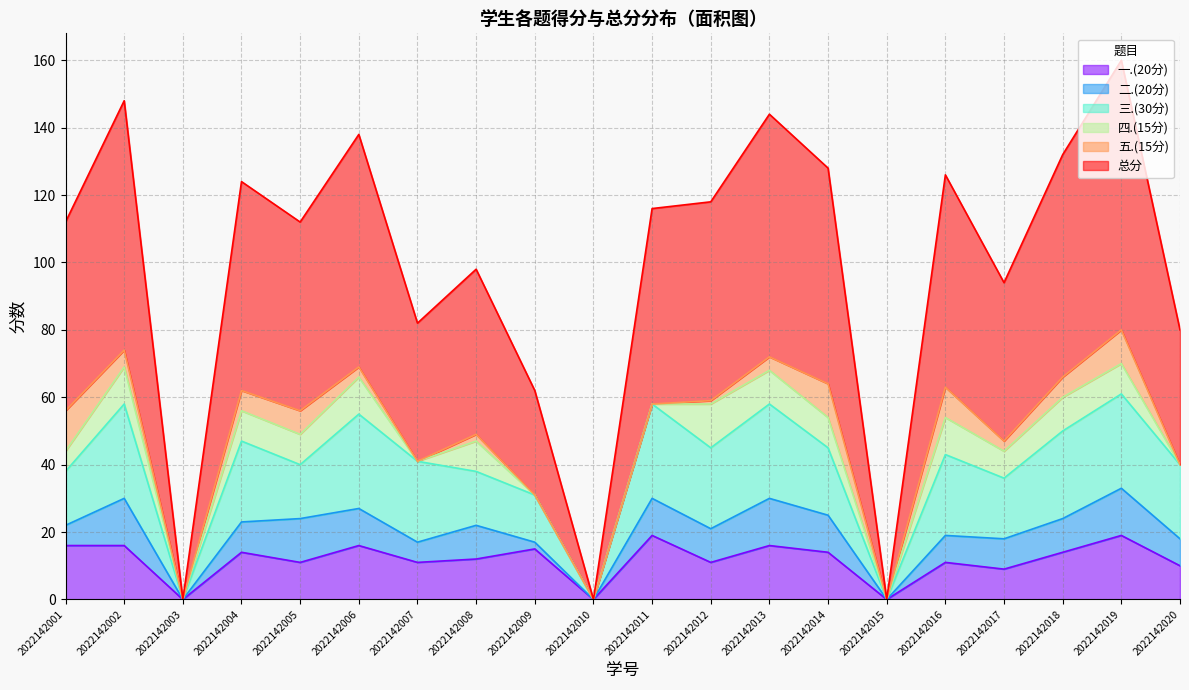

True or false: 总分 has more than 0 points higher than both neighbors.

True